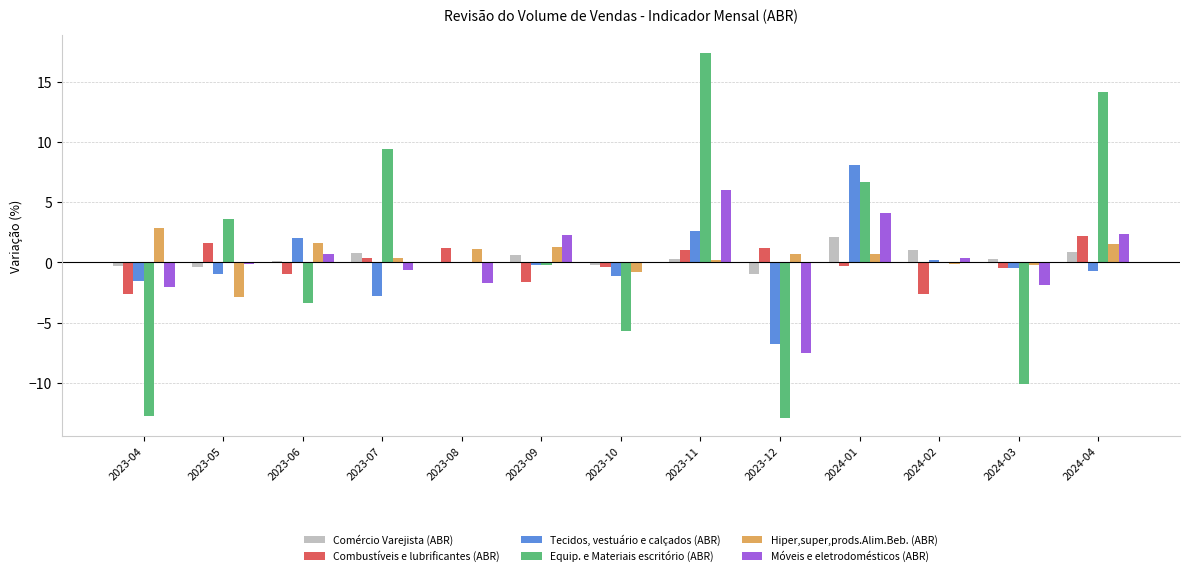

What is the total value across all series at 2024-04?

20.5